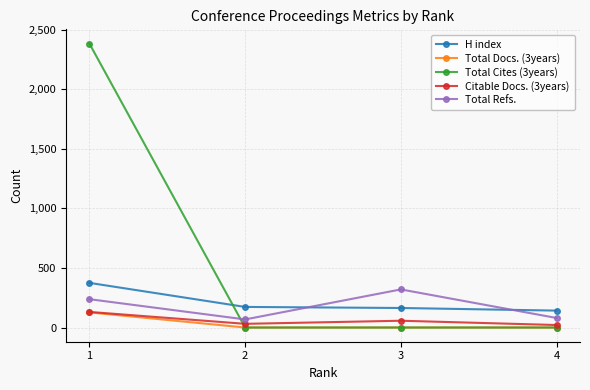

At how many categories does at least one series exceed 1518?

1